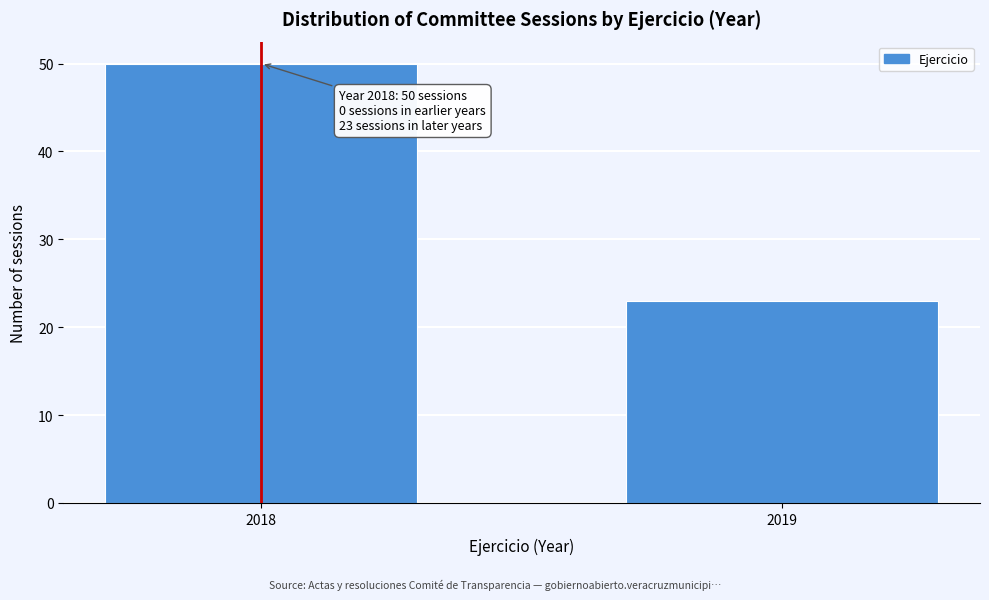

Reading left to right, list all the values displayed in this chart.

50	23